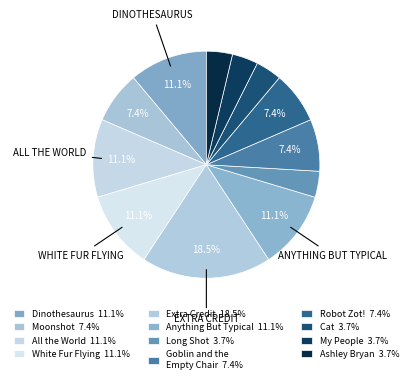

Combined, what portion of the pie is Ashley Bryan and Robot Zot!?

11.1%